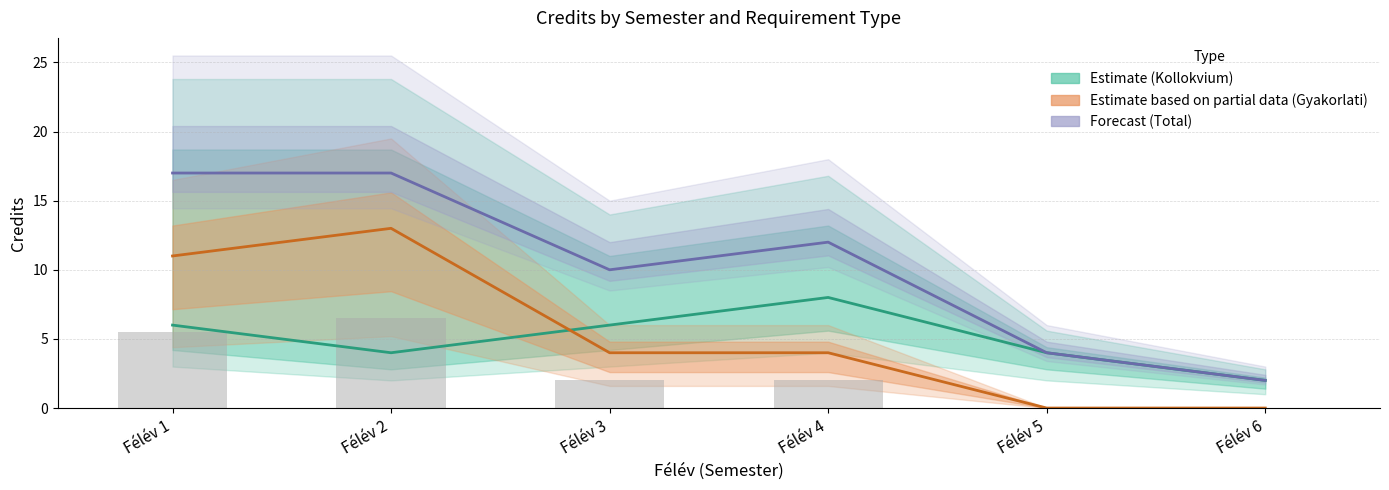

What is the average value of the Kollokvium kredits series?

5.0